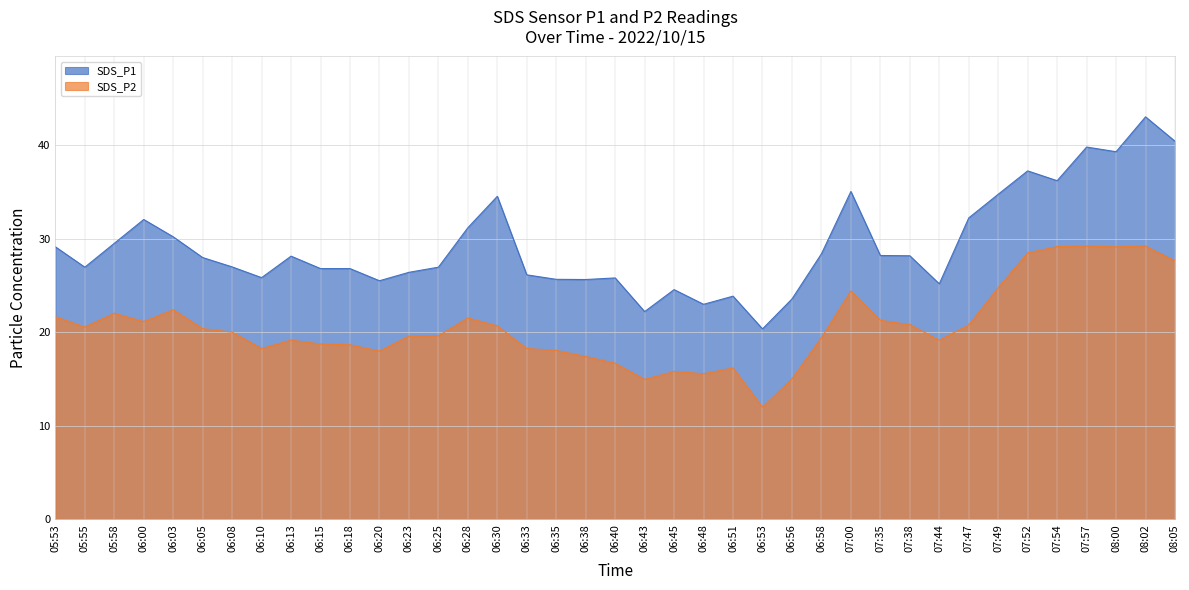

True or false: SDS_P2 has a value of 28.9 at 06:25.

False